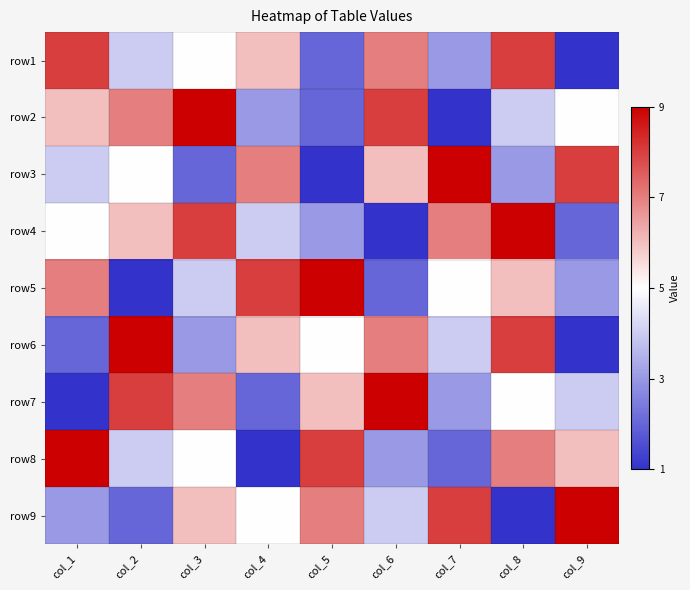

At which category is the sum across all series the highest?

col_8